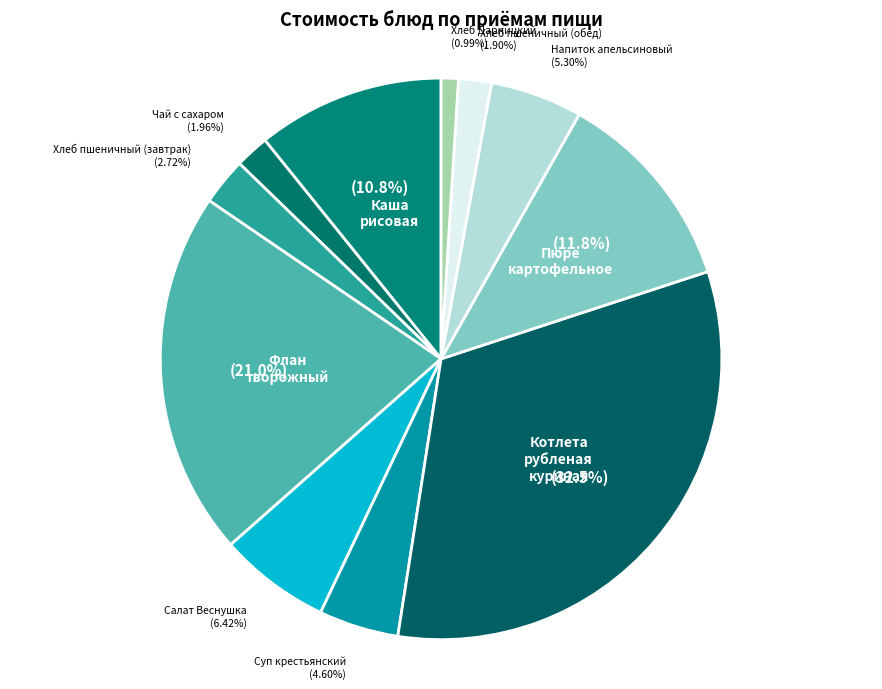

Is it true that Напиток апельсиновый is 13% of the pie?

False